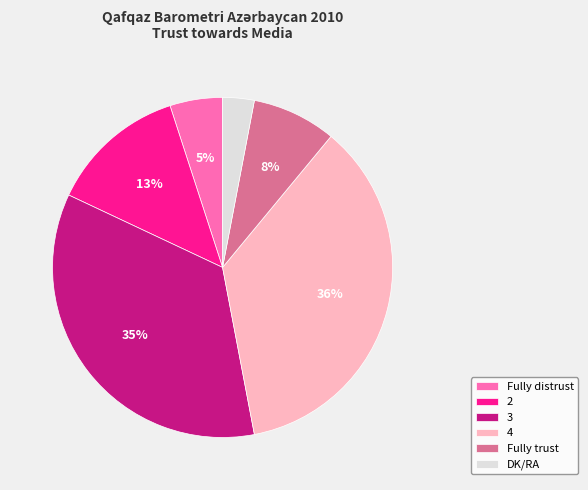

The Fully trust slice represents 8% of the pie. True or false?

True